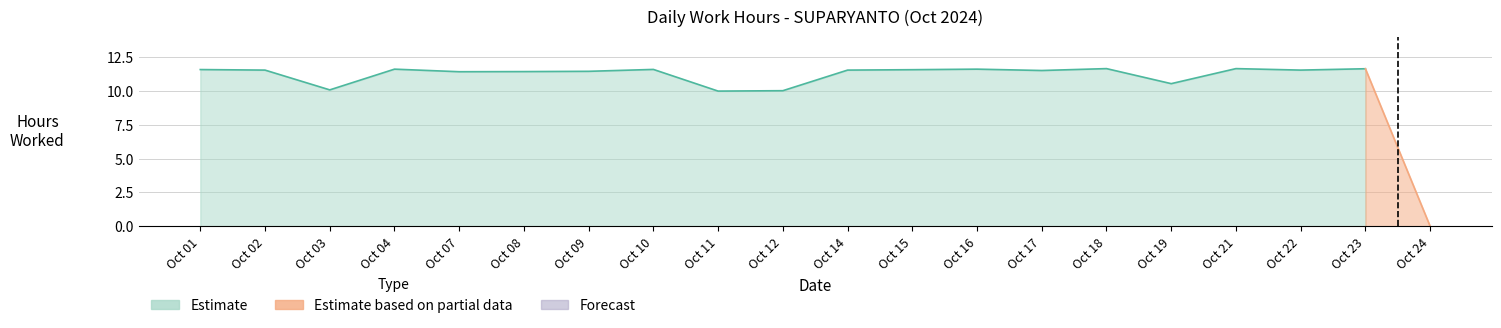

What is the difference between the values at Oct 14 and Oct 12?

1.5